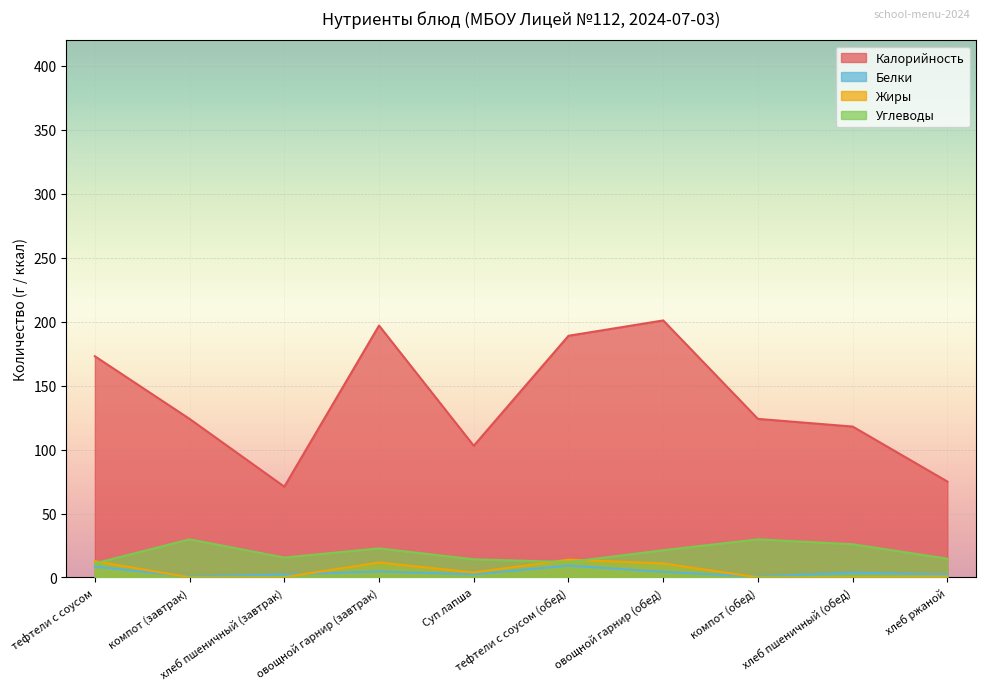

True or false: Калорийность has more than 1 points higher than both neighbors.

True